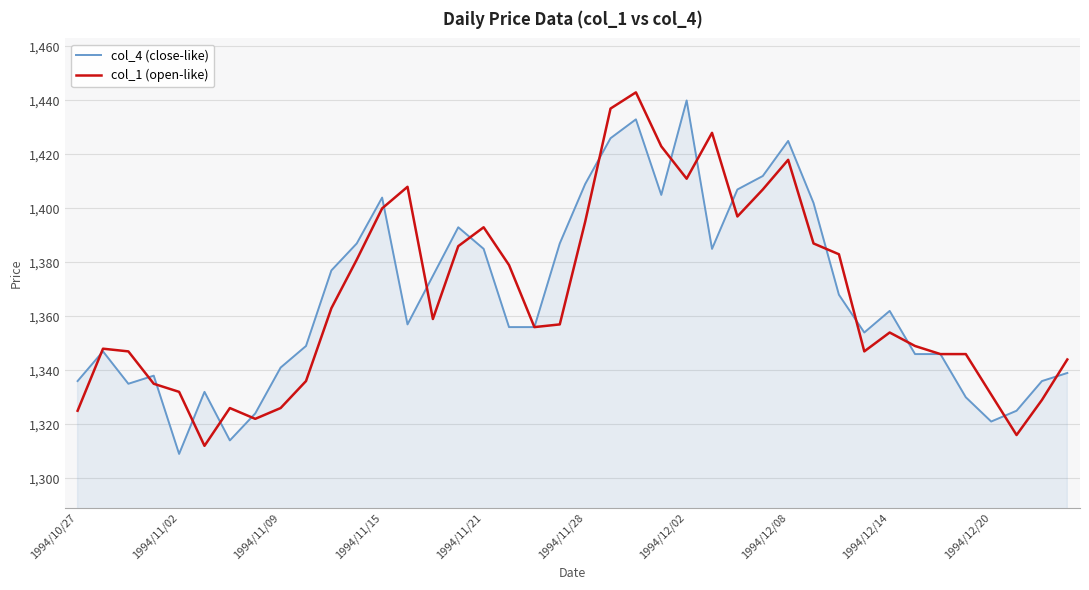

What is the greatest value displayed?

1443